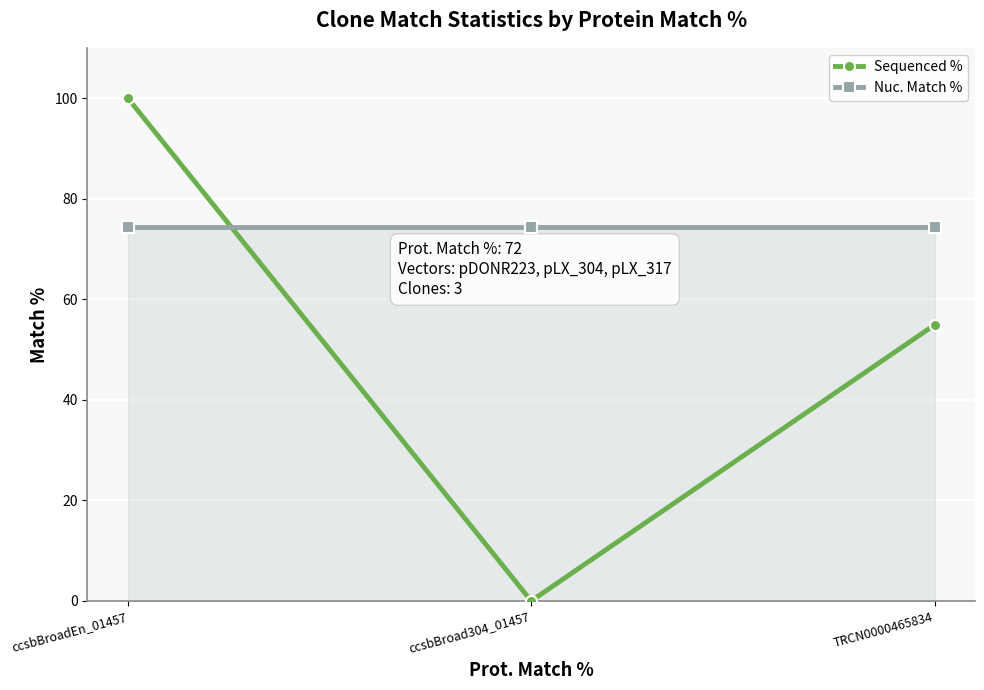

Between ccsbBroad304_01457 and TRCN0000465834, which series saw the biggest shift?

Sequenced %